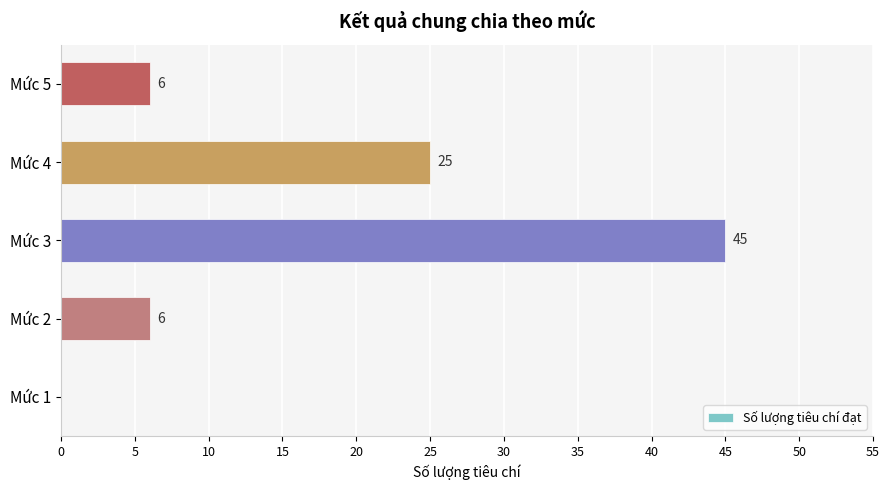

Are the bars horizontal?

Yes